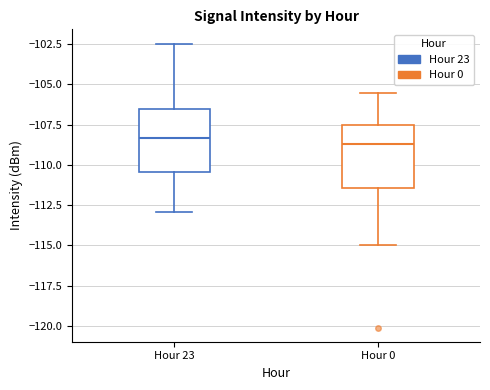

Reading left to right, read every box against the y-axis: the position of its median line, the range the box covers, and the ends of its whiskers. The values are not printed on the chart, so give them approximately, as read against the axis.

Hour 23: median -108.5, box -110.5 to -106.5, whiskers -113.0 to -102.5
Hour 0: median -108.5, box -111.5 to -107.5, whiskers -115.0 to -105.5